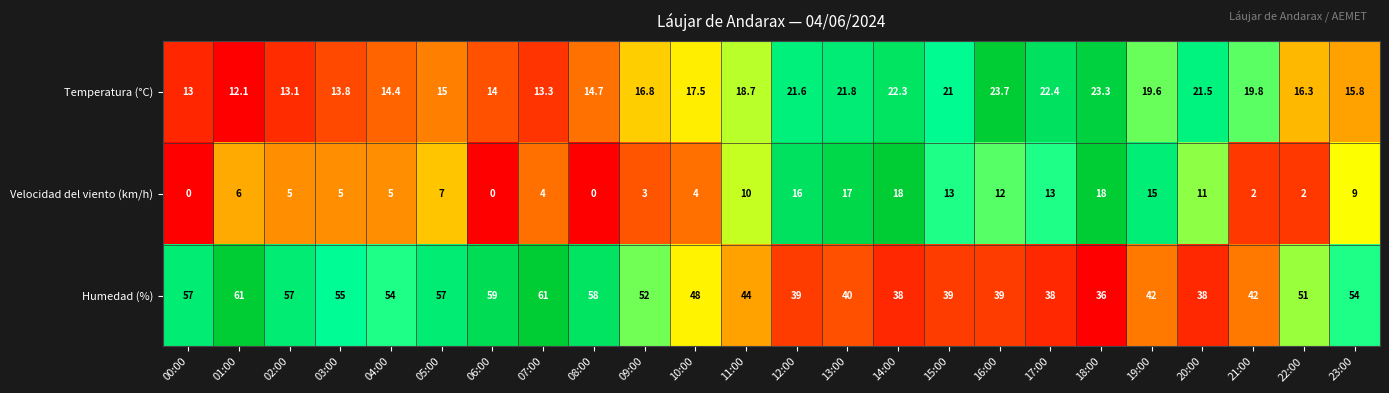

The value of Humedad (%) at 16:00 is 39.0. True or false?

True